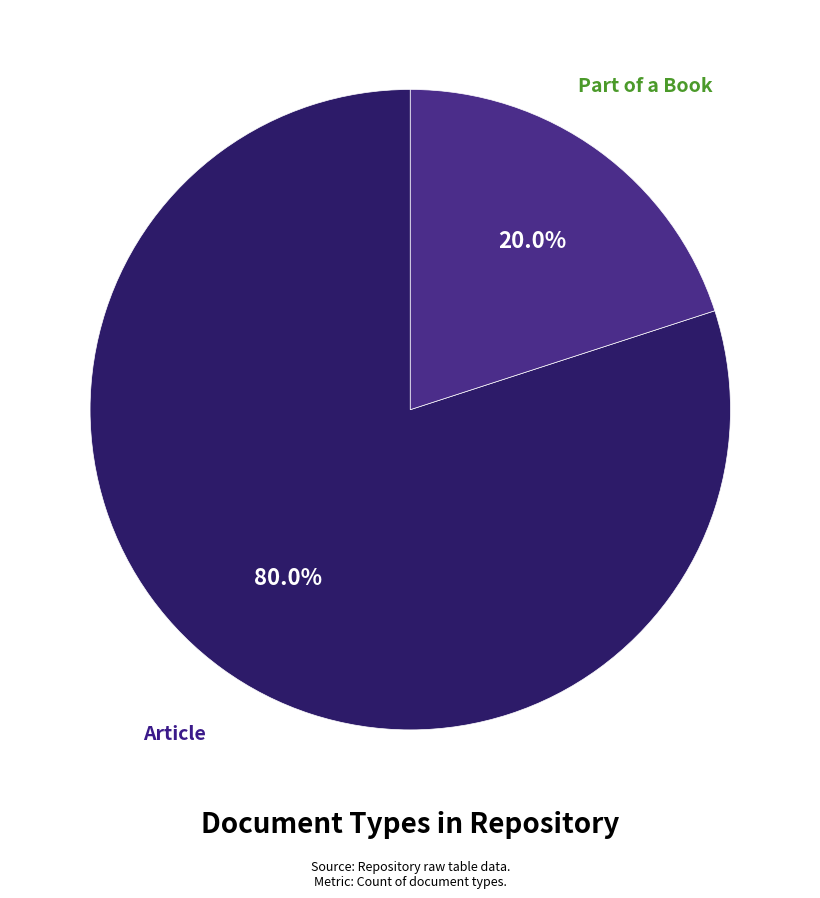

Rank the categories by value from highest to lowest.

Article, Part of a Book